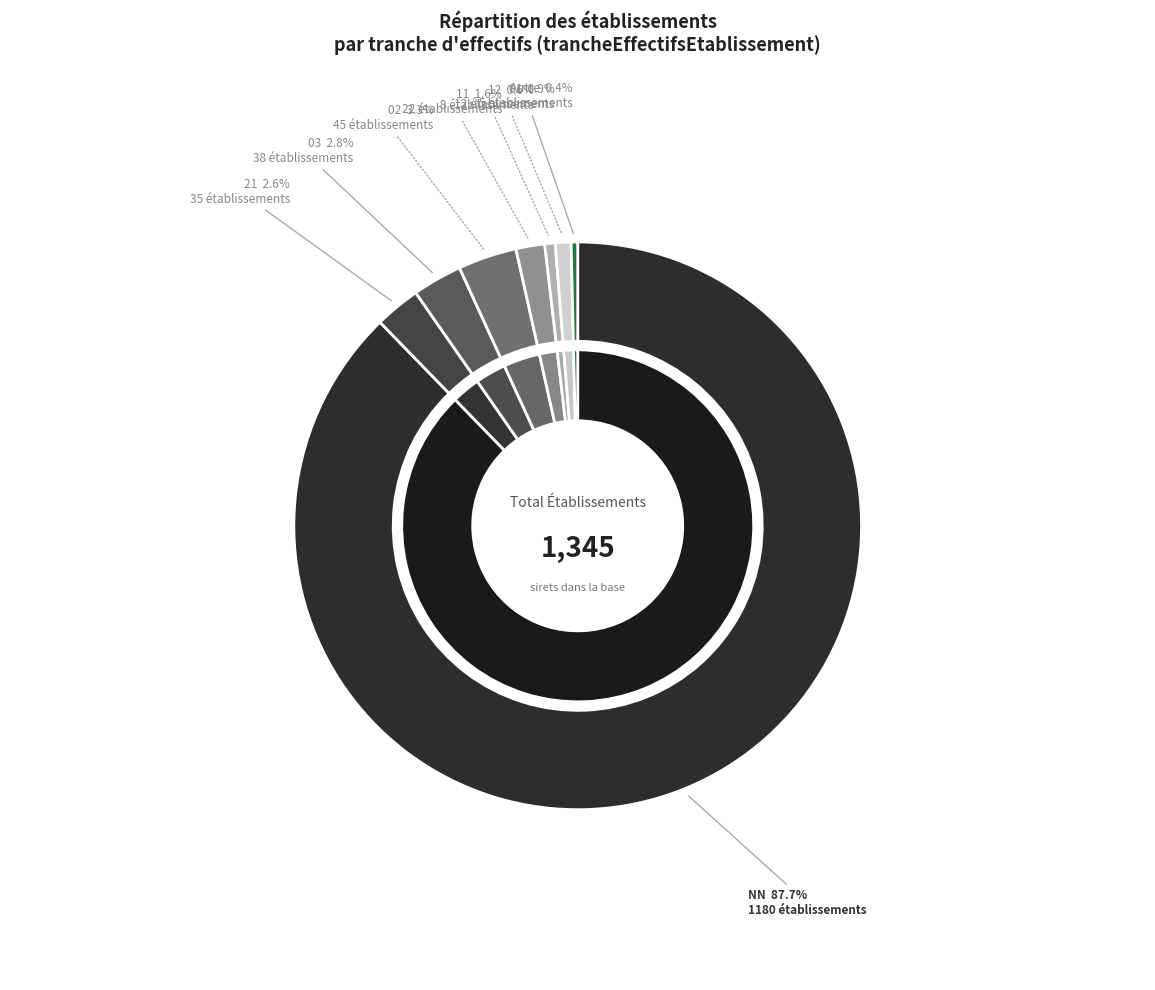

Rank the categories by value from lowest to highest.

00, 12, 01, 11, 21, 03, 02, NN